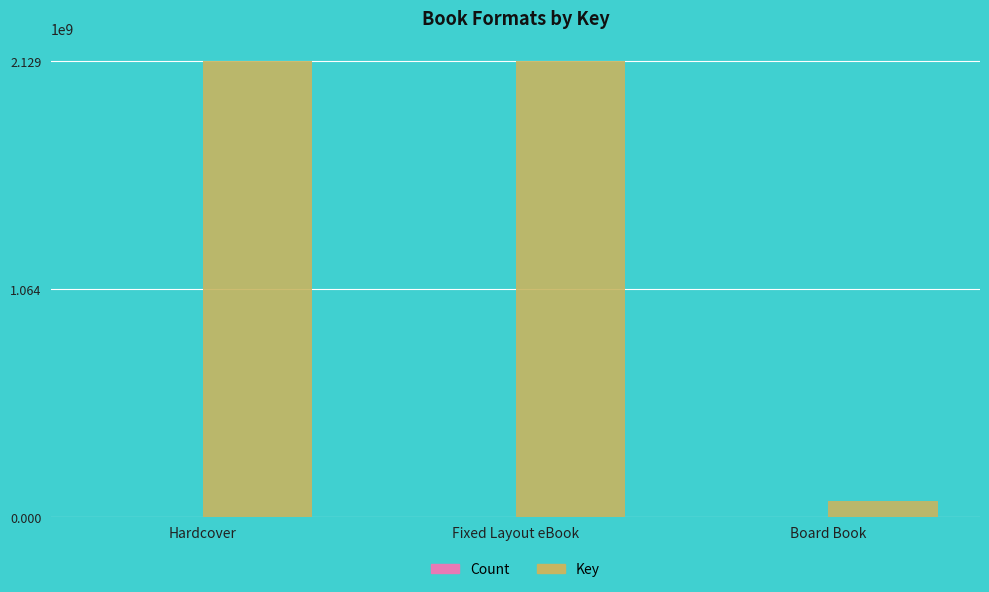

What value does the Key series have at Board Book, to the nearest 10?

73606330